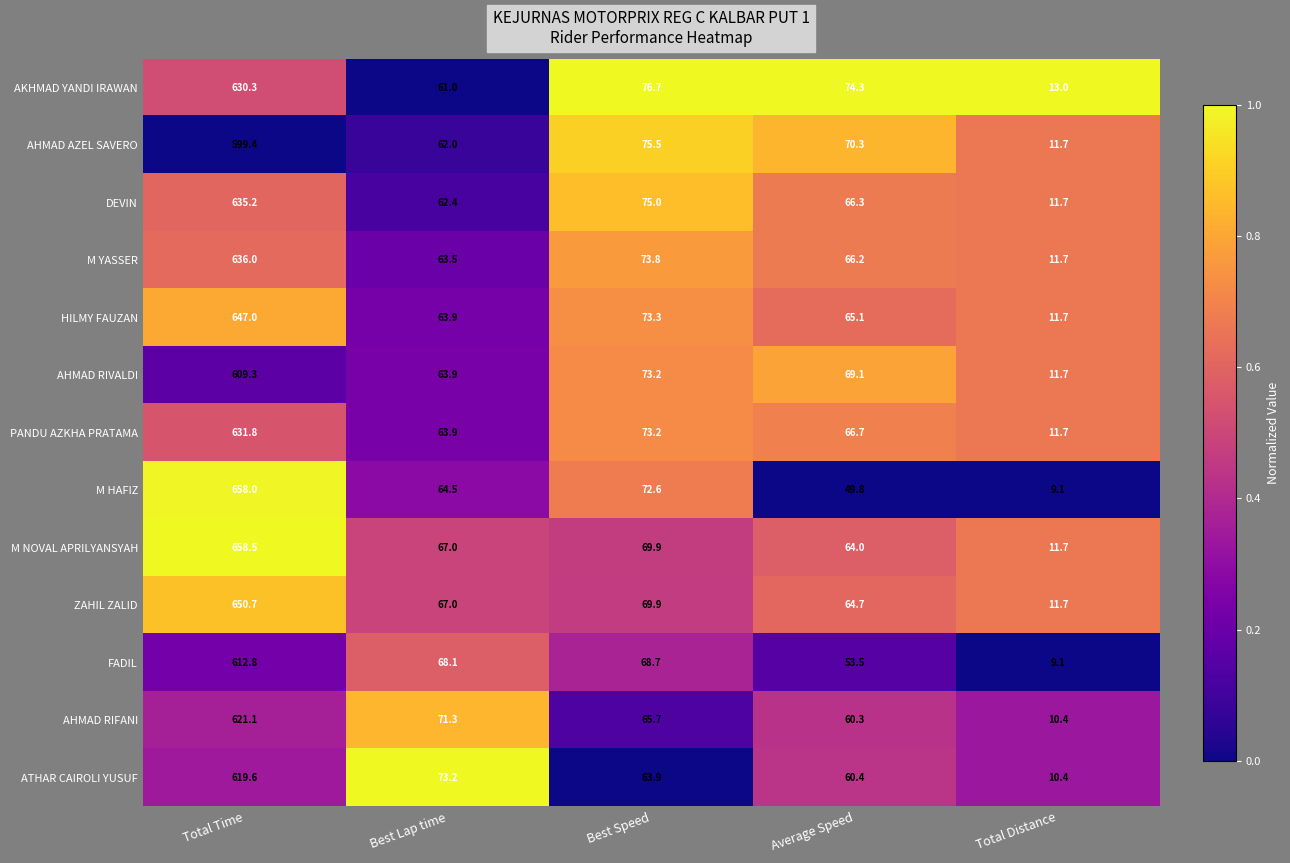

How many categories are shown in the chart?

5